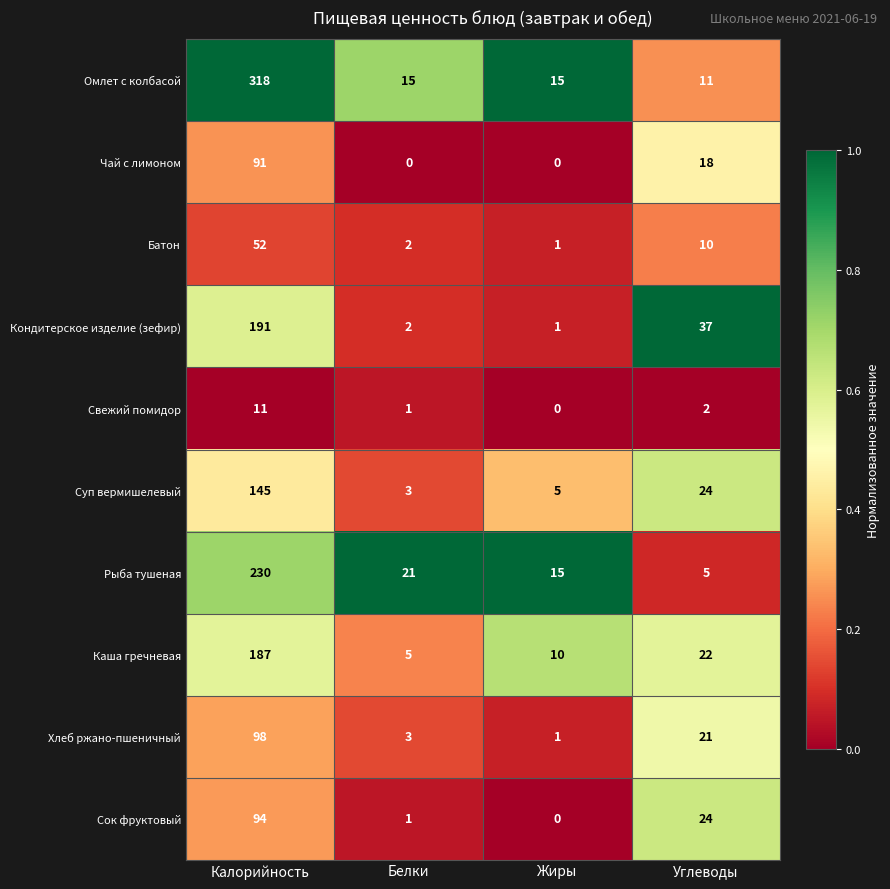

What is the maximum value for Омлет с колбасой?

318